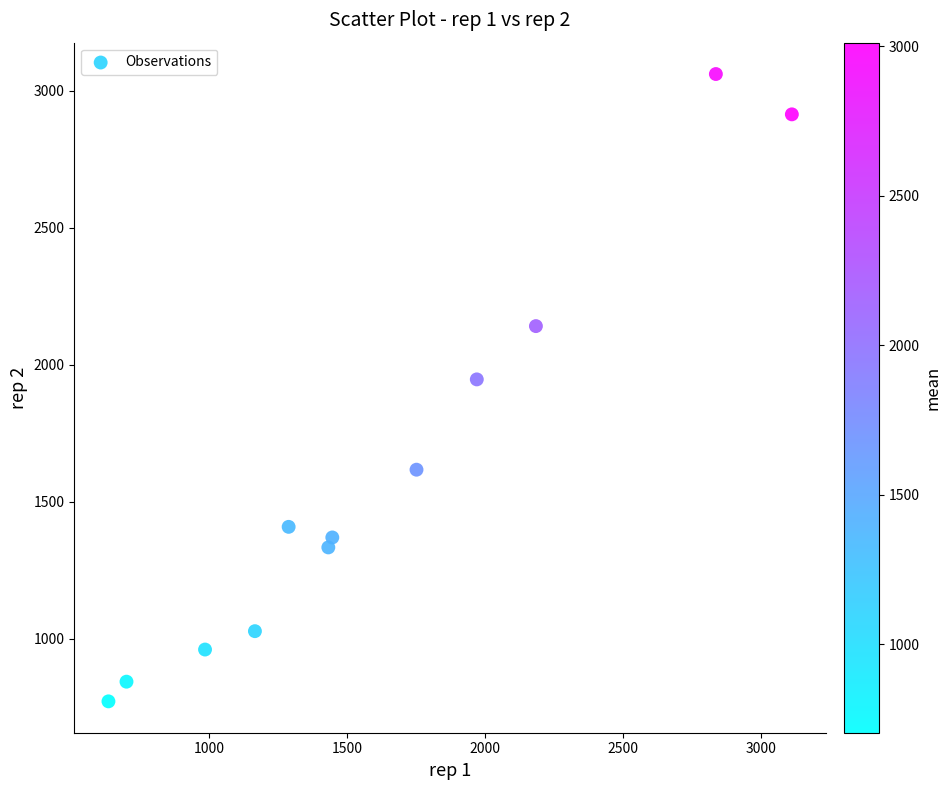

What is the average X value?

1626.0